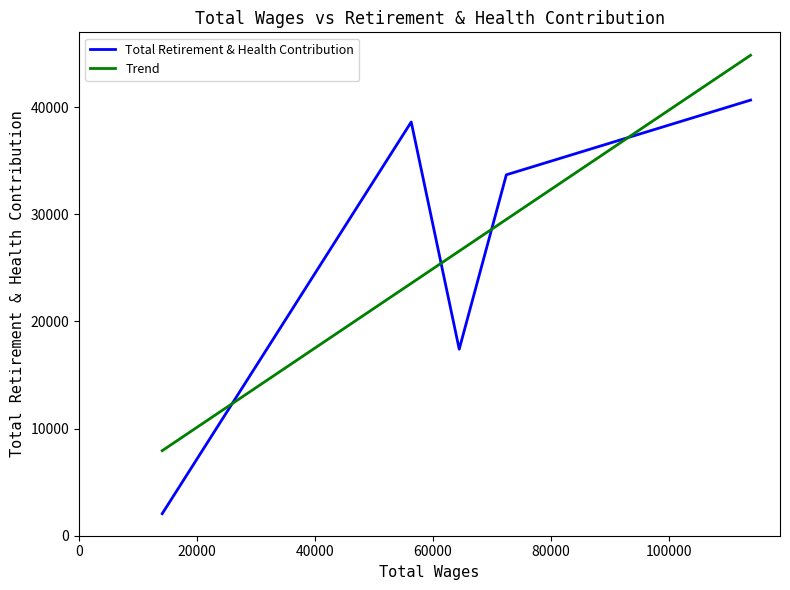

True or false: there are more than 0 points higher than both neighbors.

True